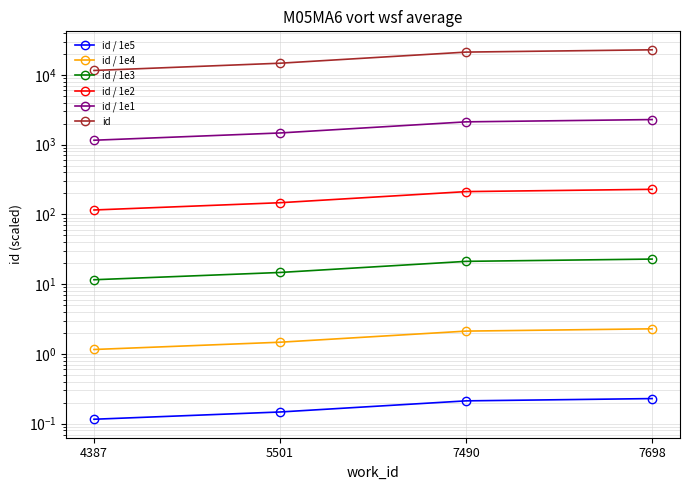

List the labels in order of id / 1e5 value, largest first.

7698, 7490, 5501, 4387